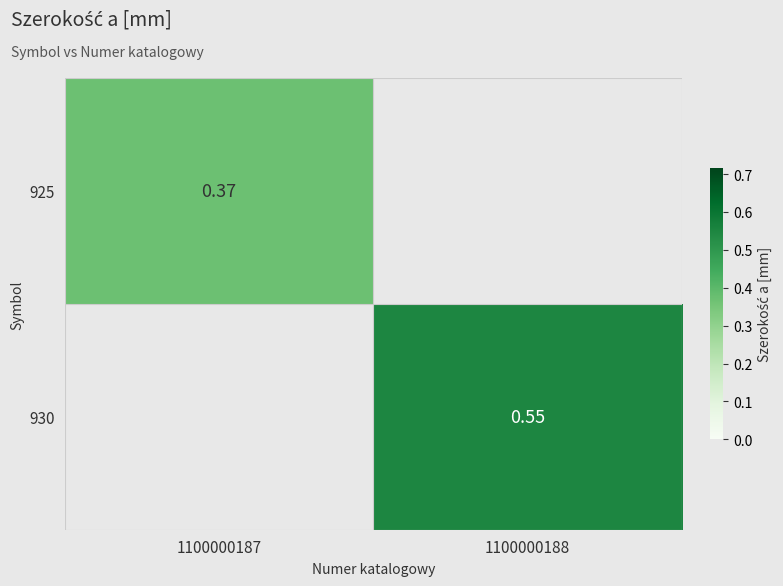

The value of 925 at 1100000187 is 0.4. True or false?

True